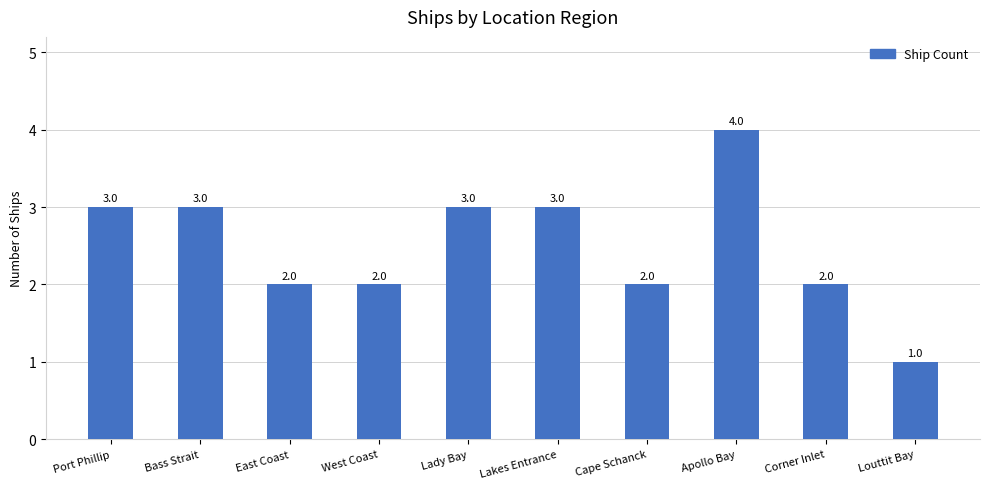

Which has a higher value, Apollo Bay or West Coast?

Apollo Bay